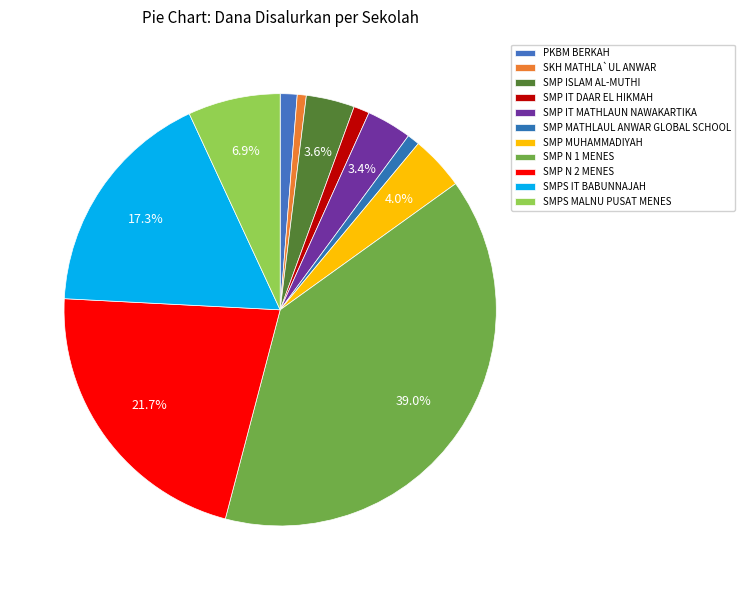

How many slices are in this pie chart?

11